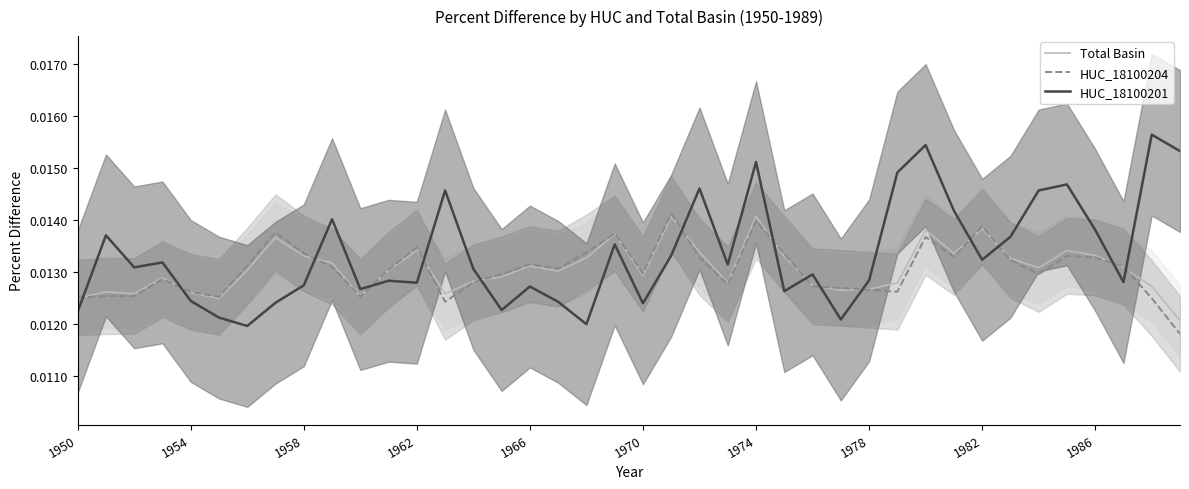

Which series ends up on top after the final intersection of Total Basin and HUC_18100201?

HUC_18100201